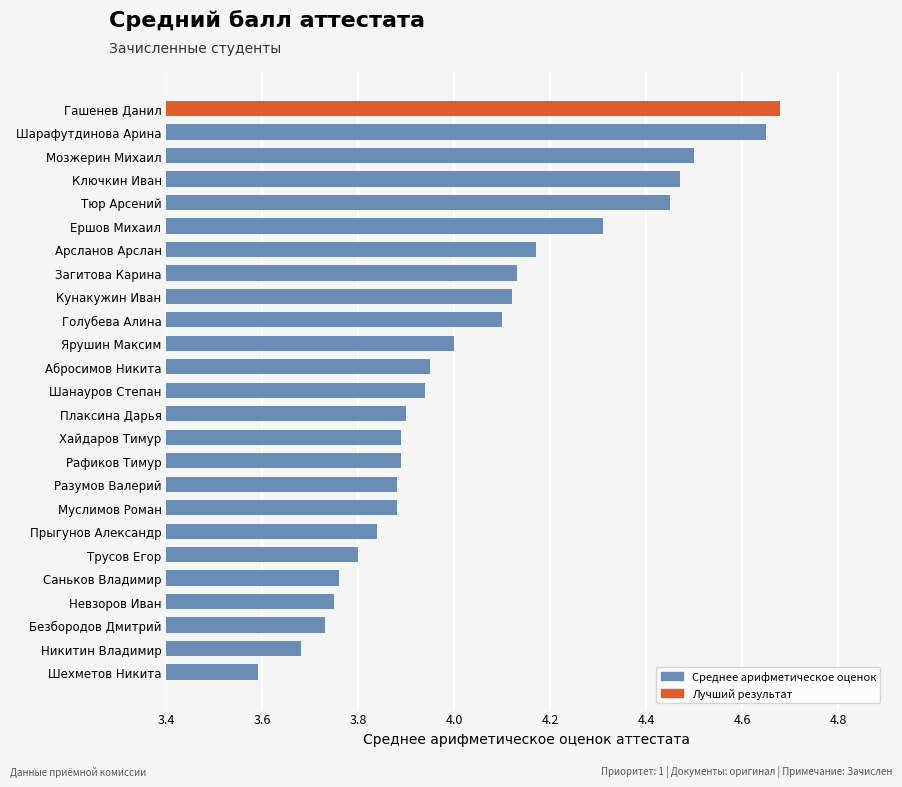

What is the sum of the values at Гашенев Данил and Никитин Владимир?

8.4